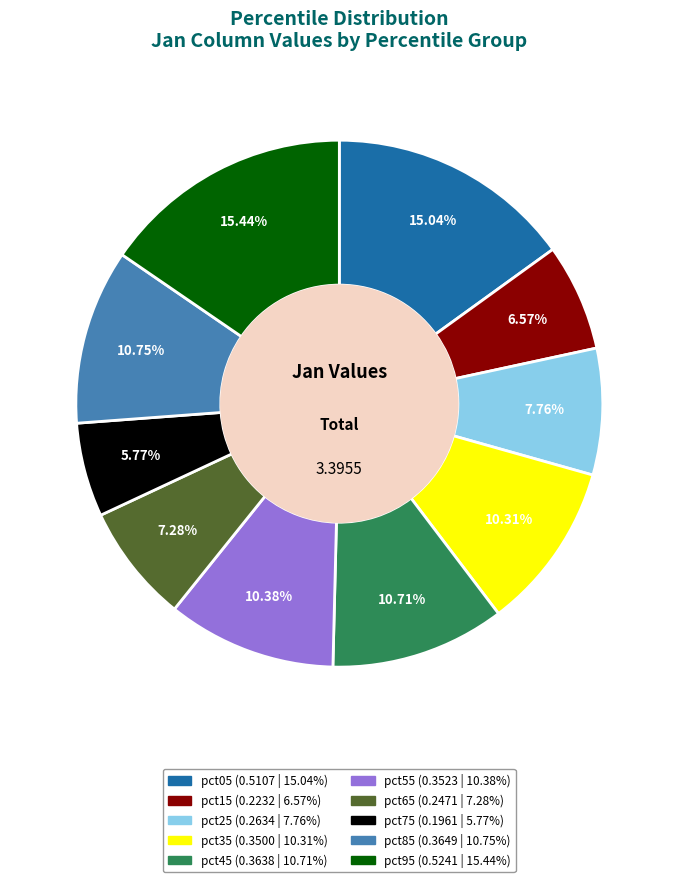

True or false: pct25 accounts for 18% of the total.

False